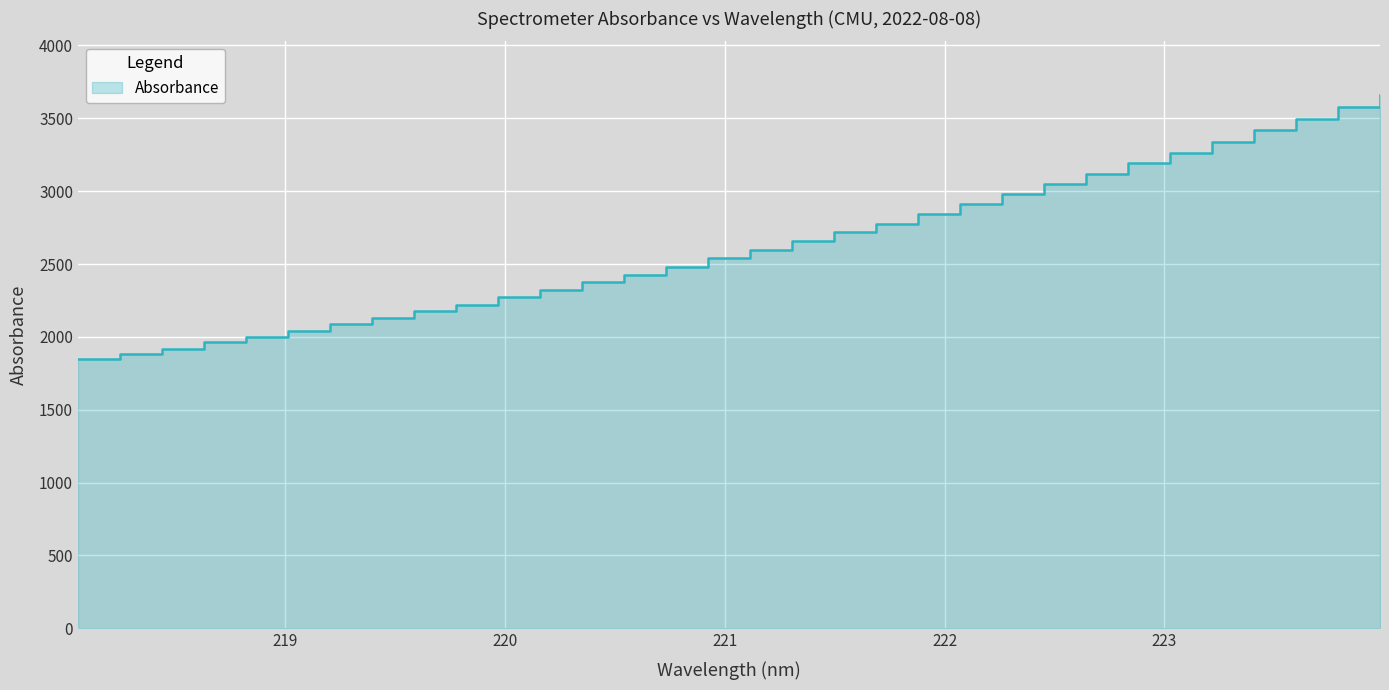

What is the difference between the second highest and minimum values?

1729.3